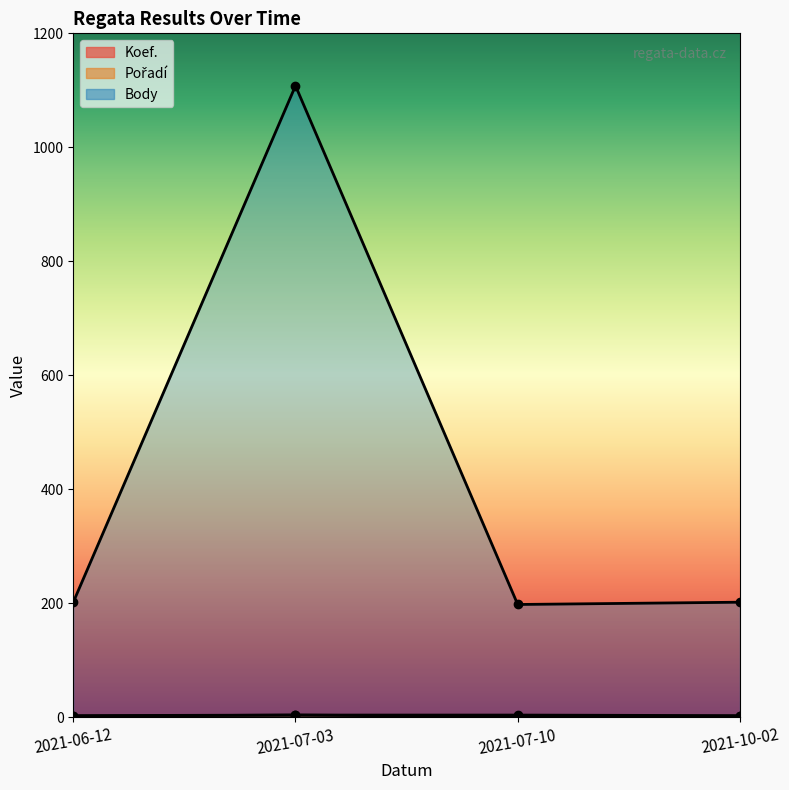

Is it true that Koef. equals 2 at 2021-10-02?

True